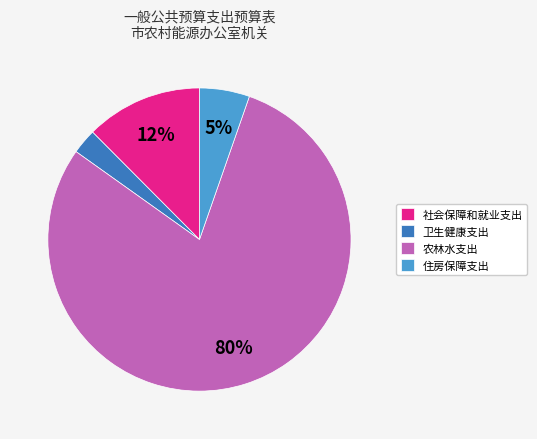

To the nearest percent, what is the combined percentage of 社会保障和就业支出 and 农林水支出?

92%